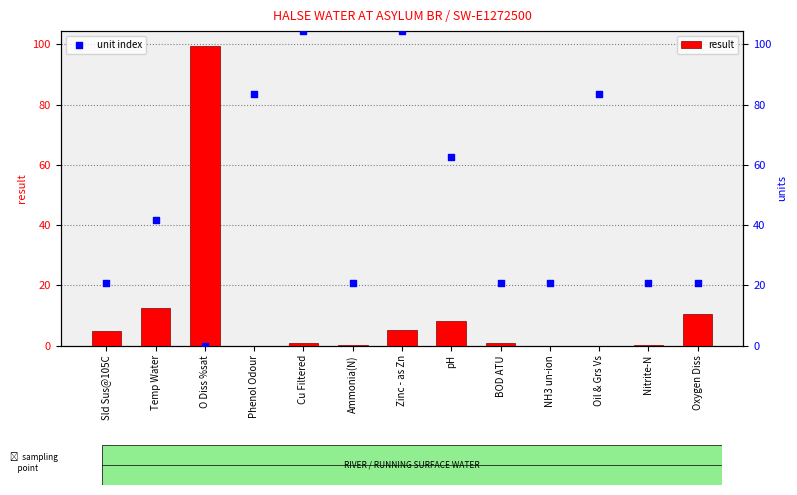

Which series has the largest total across all categories?

unit index